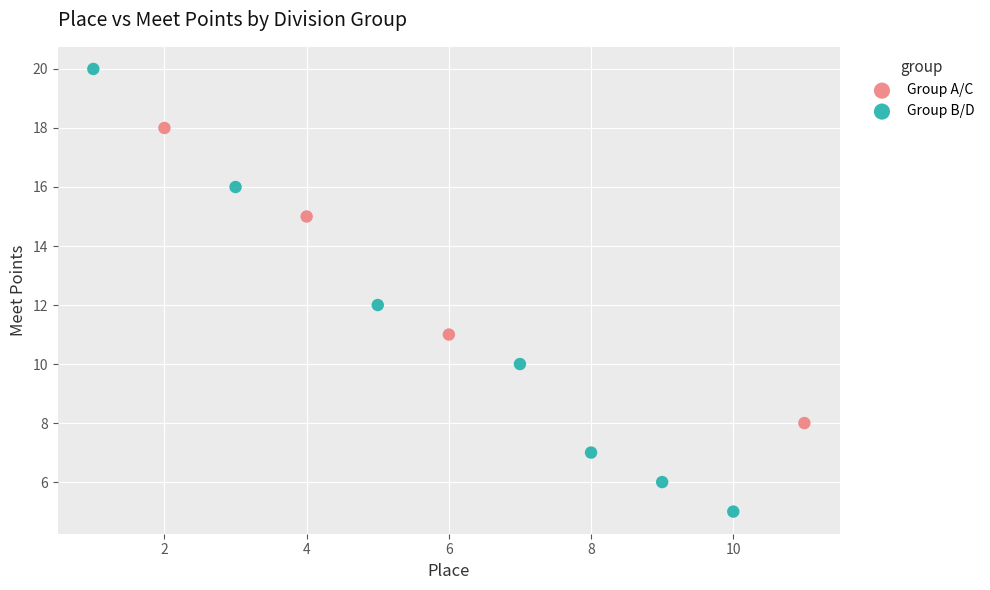

Which series has the widest spread of Y values?

Group B/D